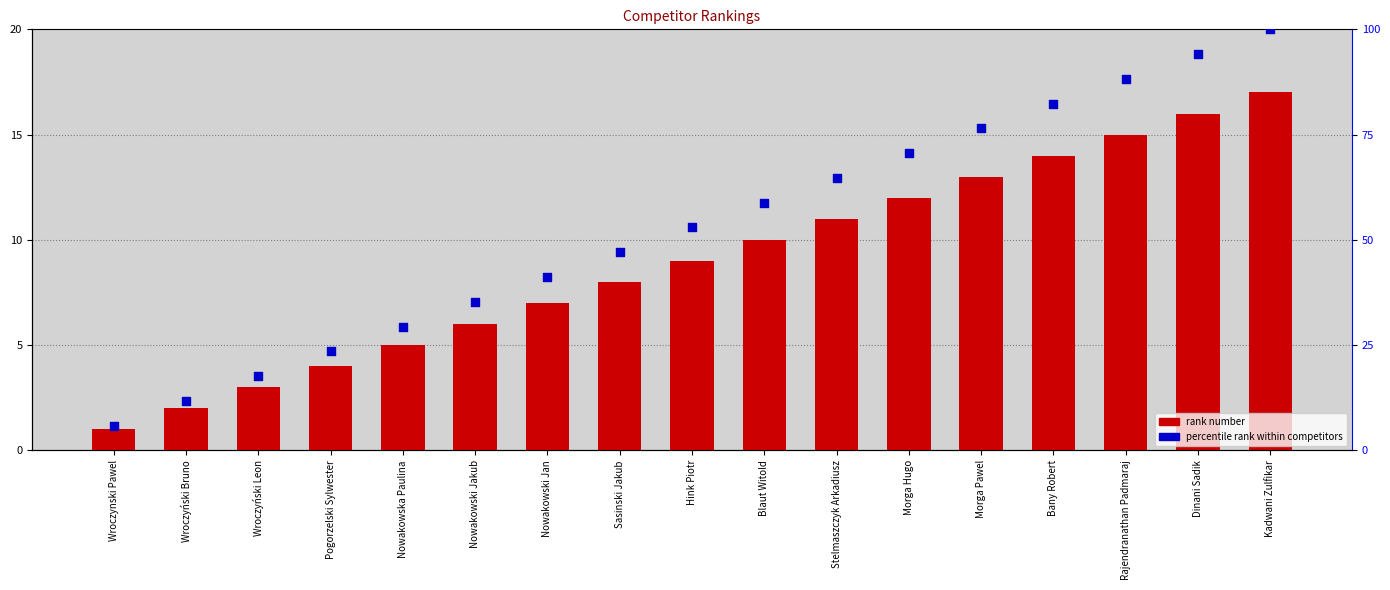

Which series has the widest spread of Y values?

percentile rank within competitors